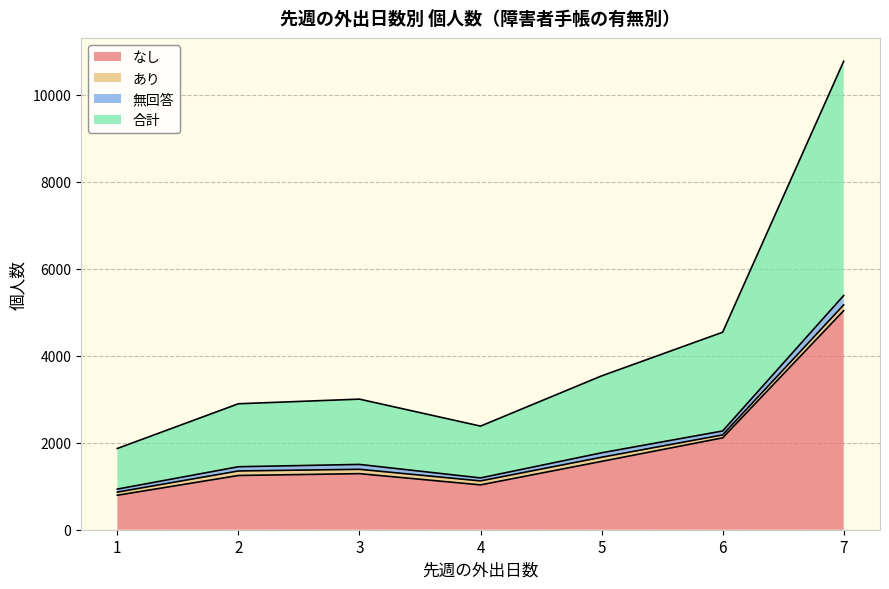

In なし, how many points are higher than both neighbors (excluding endpoints)?

1